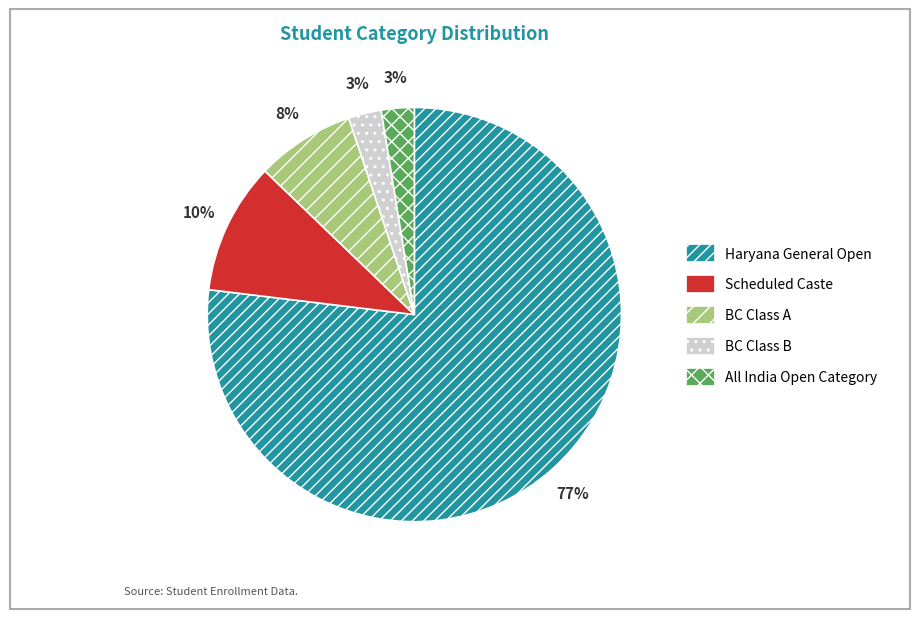

Does Haryana General Open represent more than half of the total?

Yes